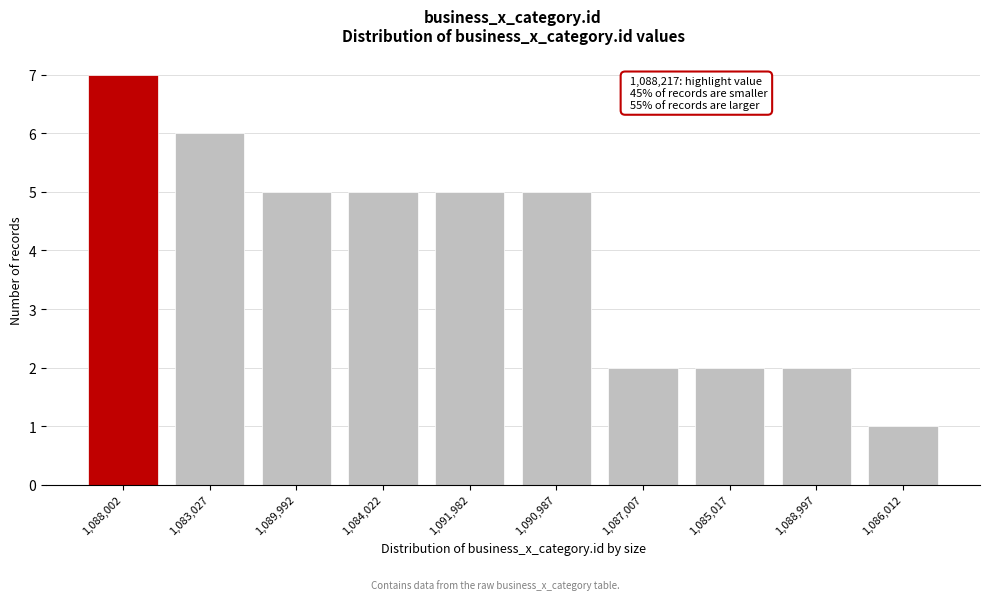

Reading right to left, list all the values displayed in this chart.

1,086,012=1	1,088,997=2	1,085,017=2	1,087,007=2	1,090,987=5	1,091,982=5	1,084,022=5	1,089,992=5	1,083,027=6	1,088,002=7